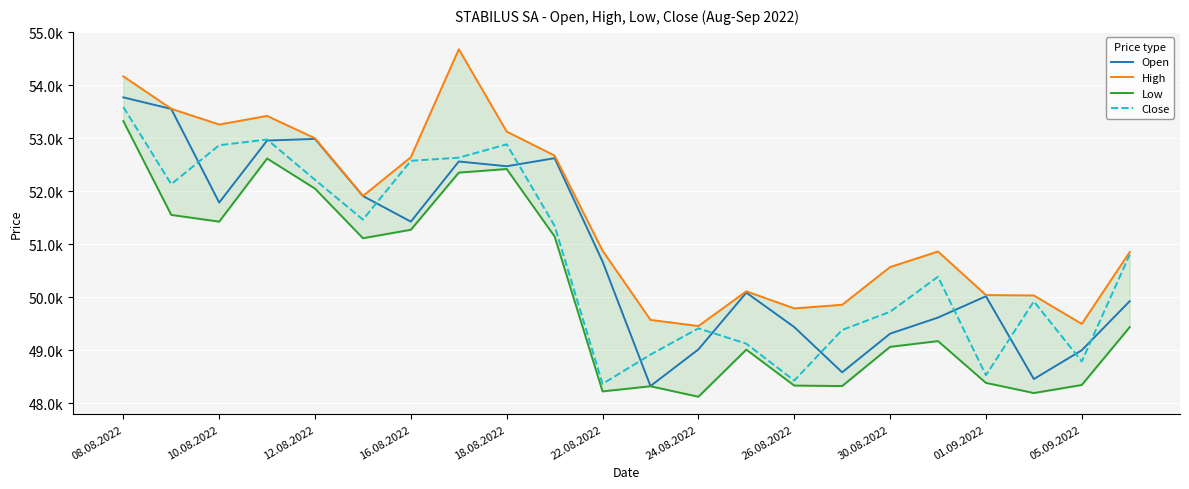

At which label does Open reach its peak?

08.08.2022